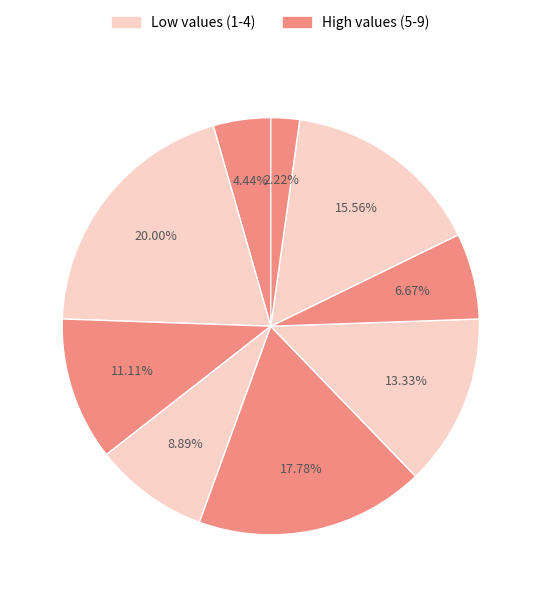

How many segments does this pie chart have?

9